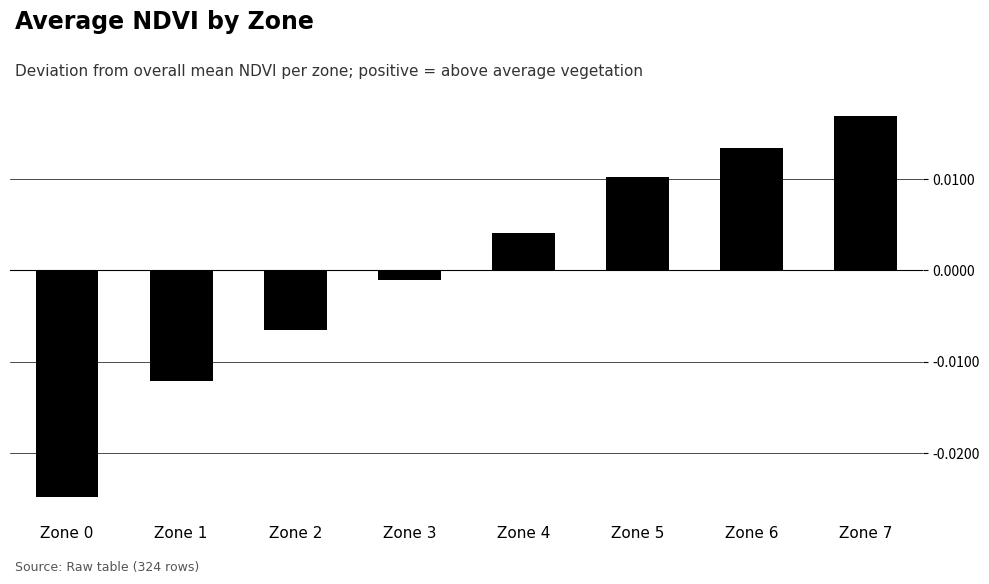

Which category has the highest value across all series?

Zone 7